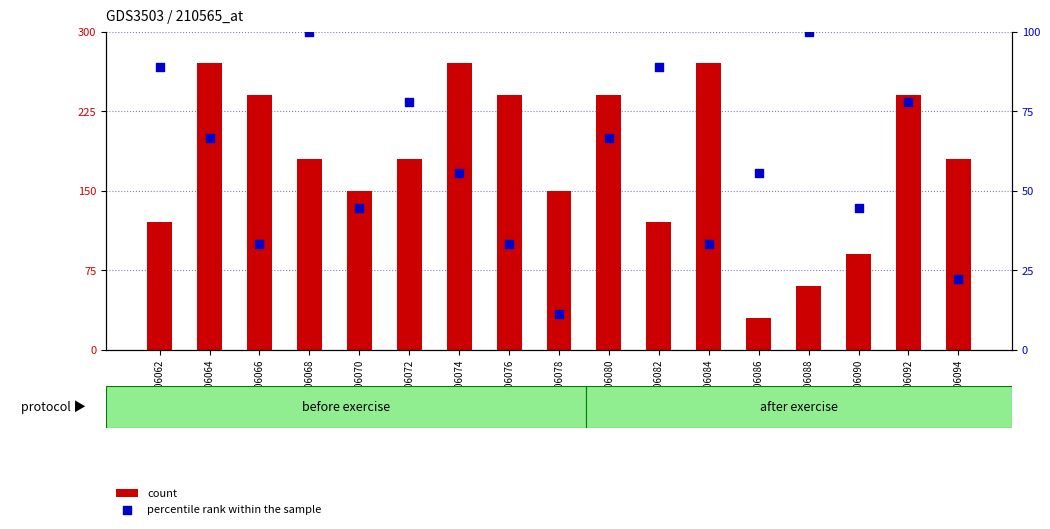

Is the value of count at GSM306086 greater than the value of percentile rank within the sample at GSM306062?

No